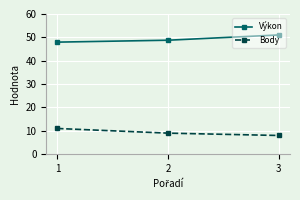

How many values in the Výkon series exceed 48?

2